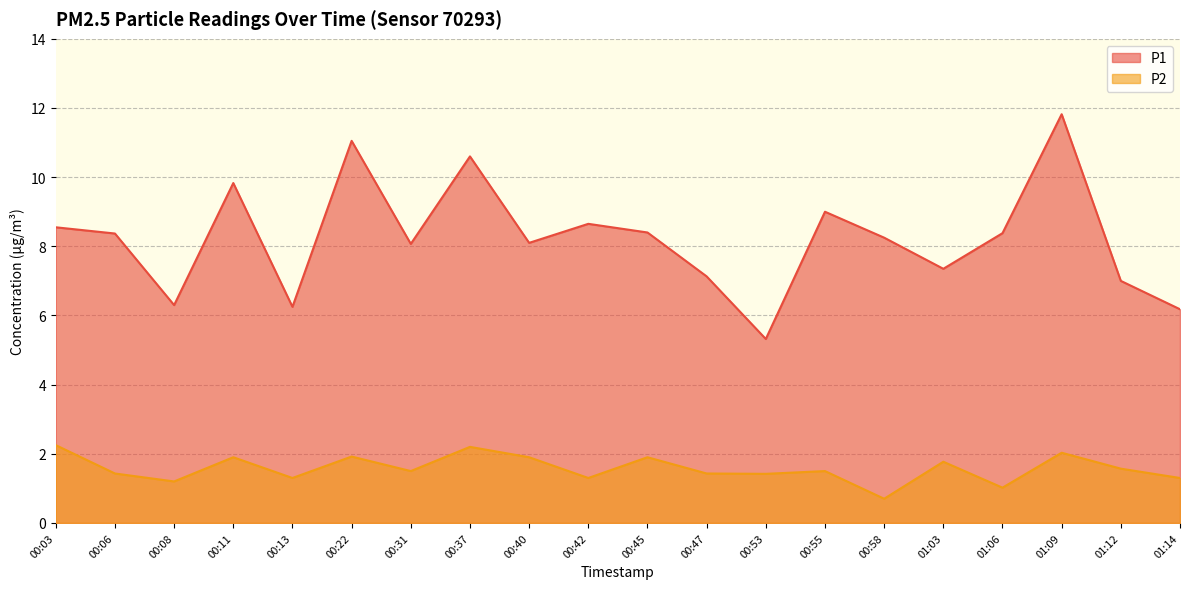

How many data points in P2 are less than 1?

1